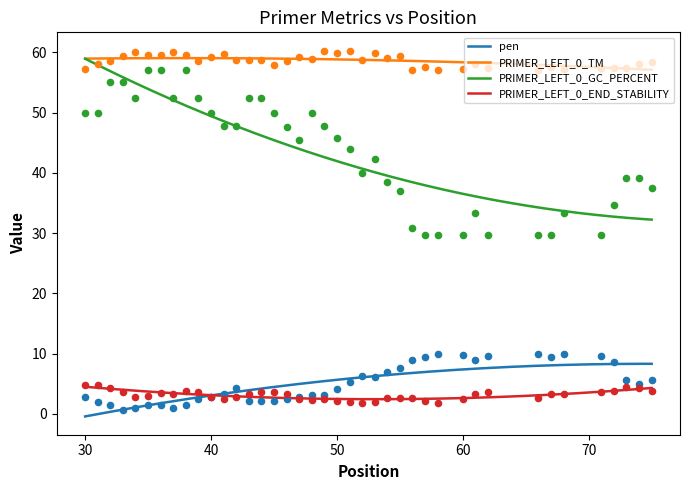

Is the value of pen at 23 greater than the value of PRIMER_LEFT_0_GC_PERCENT at 26?

No